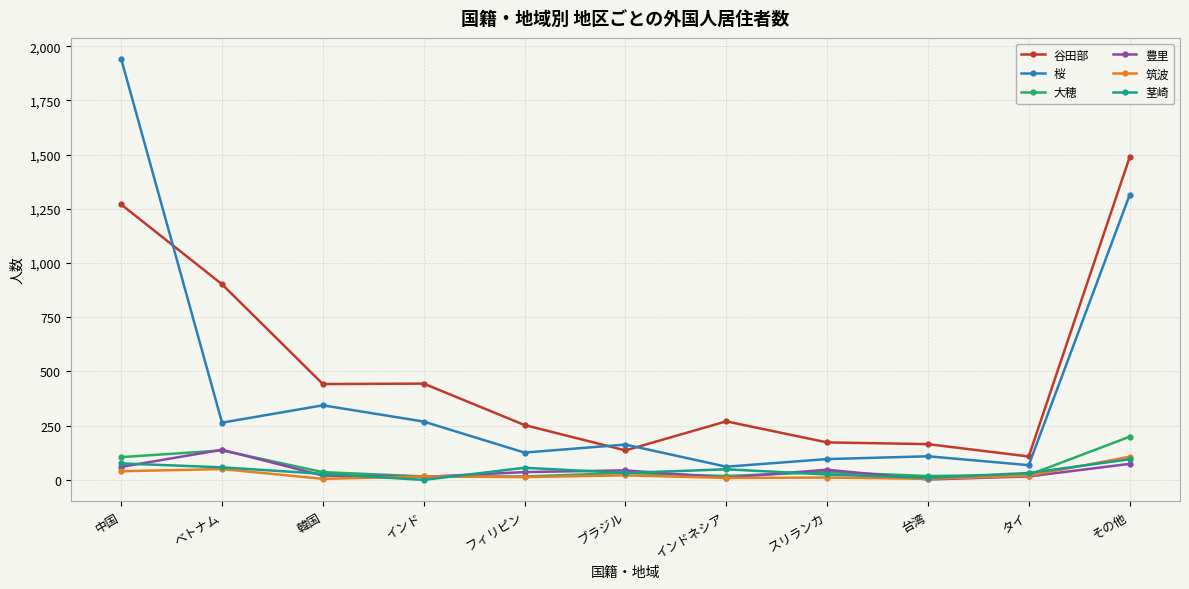

True or false: 筑波 has a value of 5 at 韓国.

True